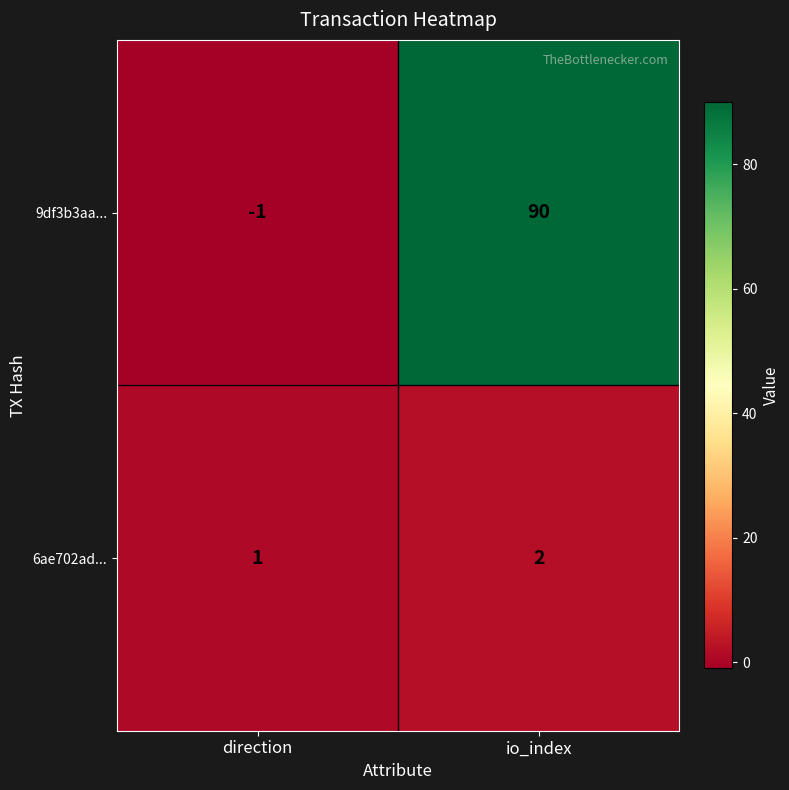

What is the maximum value shown in the chart?

90